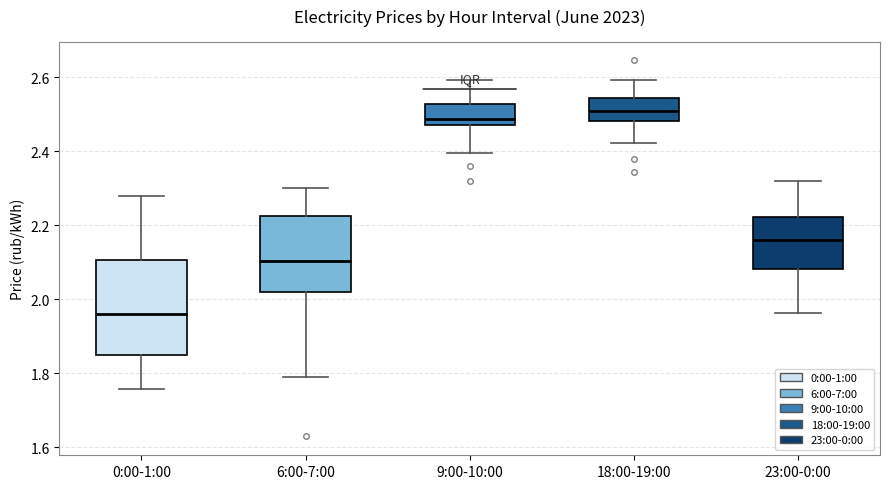

Reading left to right, transcribe this box plot: for each box, give where its median line is, the range the box spans, and where its two whiskers end, as read against the y-axis. The values are not printed on the chart, so give them approximately, as read against the axis.

0:00-1:00: median 1.96, box 1.86 to 2.10, whiskers 1.76 to 2.28
6:00-7:00: median 2.10, box 2.02 to 2.22, whiskers 1.80 to 2.30
9:00-10:00: median 2.48 (just above the box's lower edge), box 2.48 to 2.52, whiskers 2.40 to 2.60
18:00-19:00: median 2.50, box 2.48 to 2.54, whiskers 2.42 to 2.60
23:00-0:00: median 2.16, box 2.08 to 2.22, whiskers 1.96 to 2.32